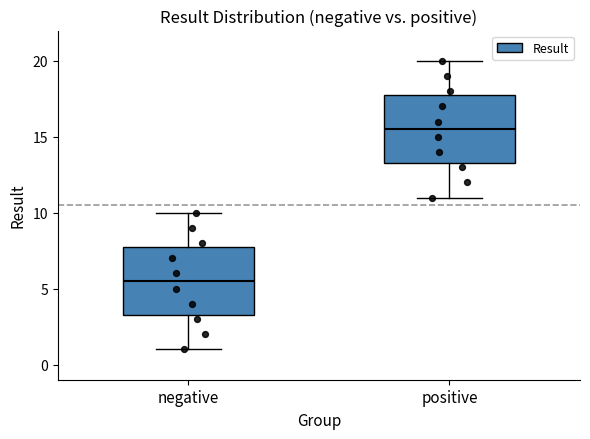

Reading left to right, read every box against the y-axis: the position of its median line, the range the box covers, and the ends of its whiskers. The values are not printed on the chart, so give them approximately, as read against the axis.

negative: median 5.5, box 3.5 to 8.0, whiskers 1.0 to 10.0
positive: median 15.5, box 13.5 to 18.0, whiskers 11.0 to 20.0